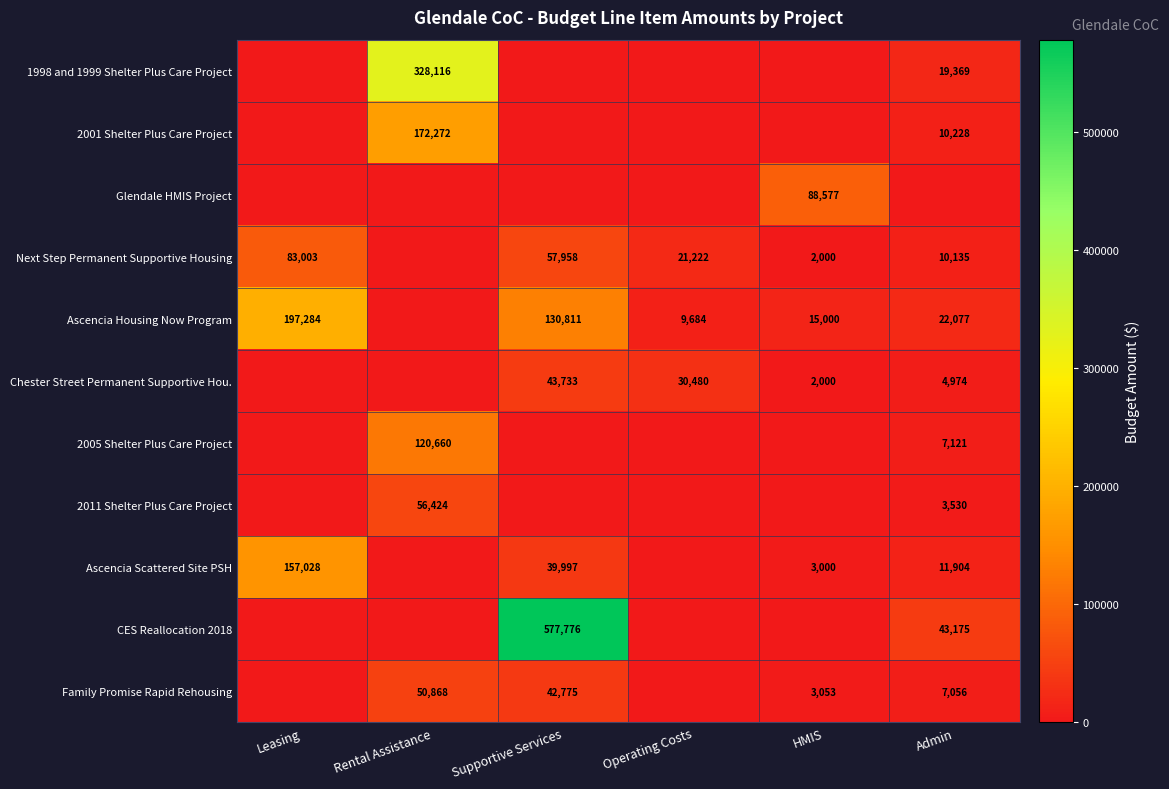

Count the number of data series in this chart.

11